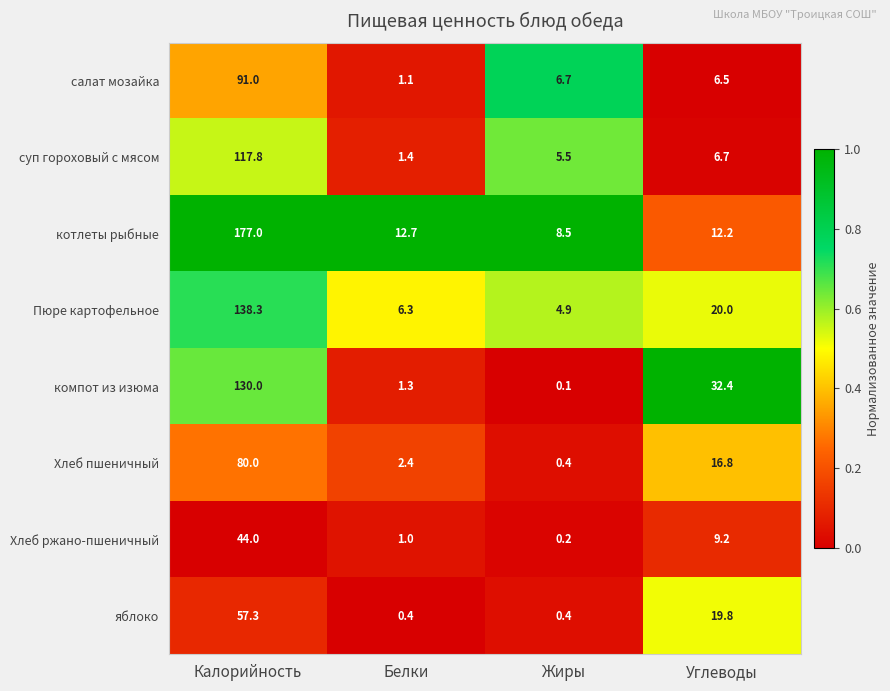

Which series has the largest total across all categories?

котлеты рыбные